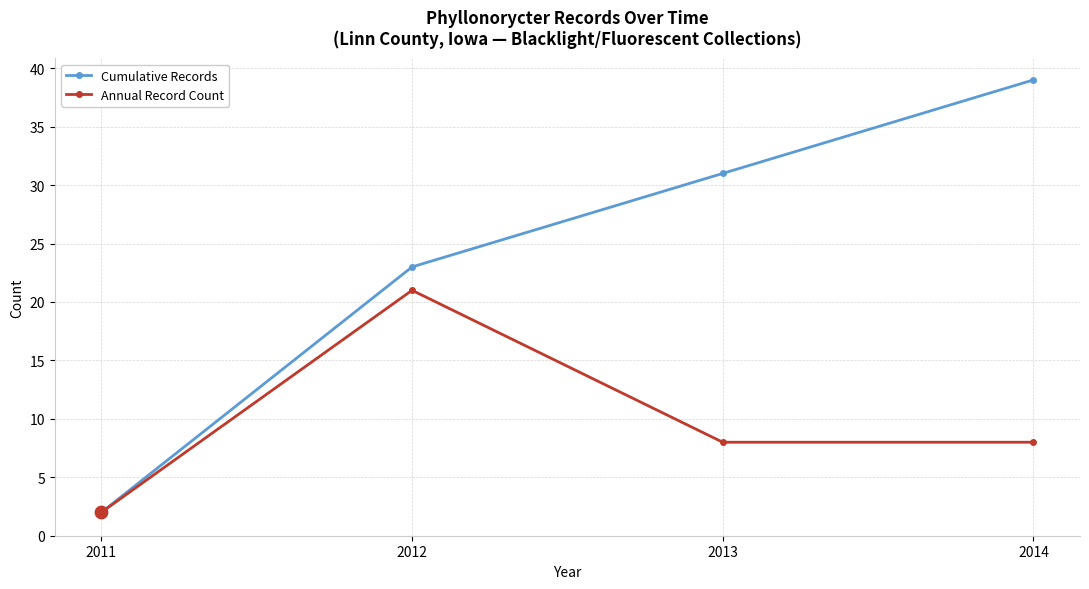

What are all the series names shown in the legend?

Cumulative Records, Annual Record Count